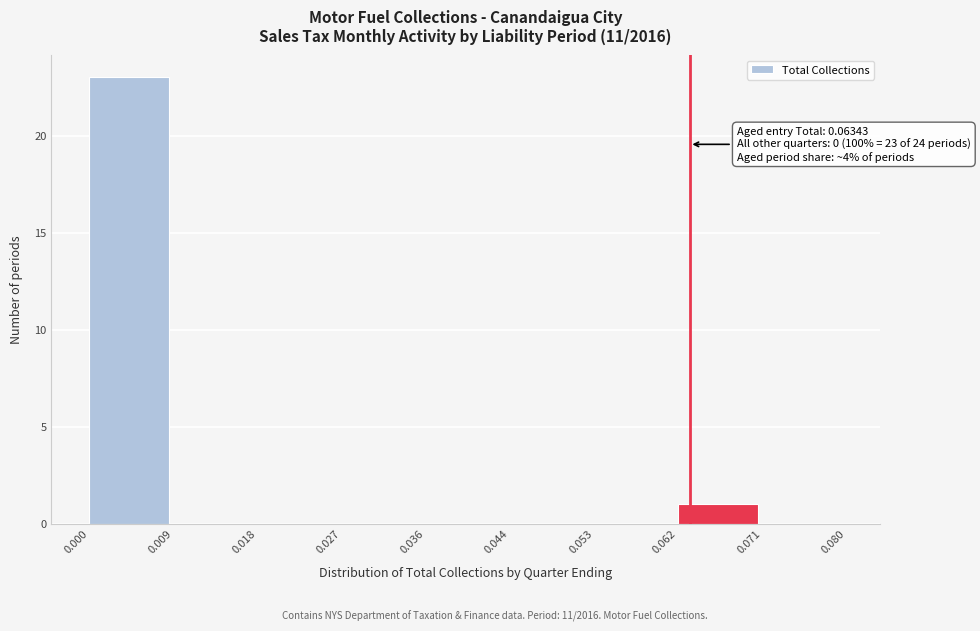

Over which range of the x-axis is the bar tallest?

0.000 to 0.009